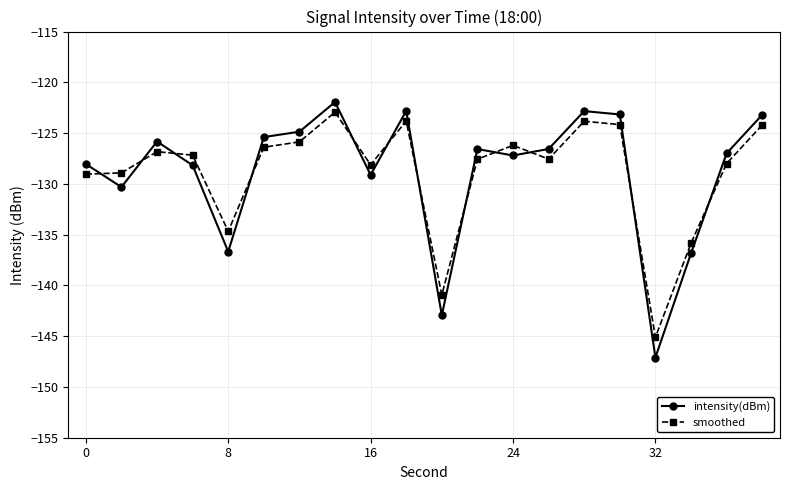

At how many categories does at least one series exceed -144?

19